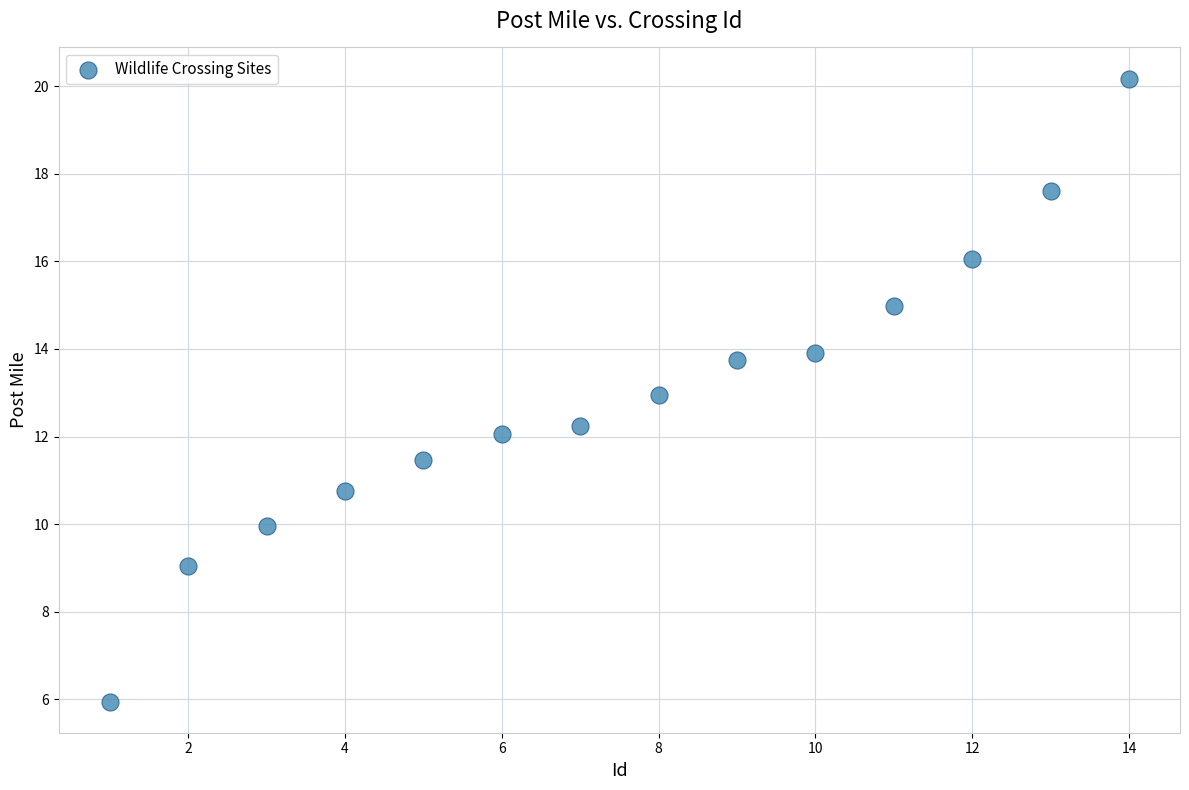

What is the range of X values (max minus min)?

13.0